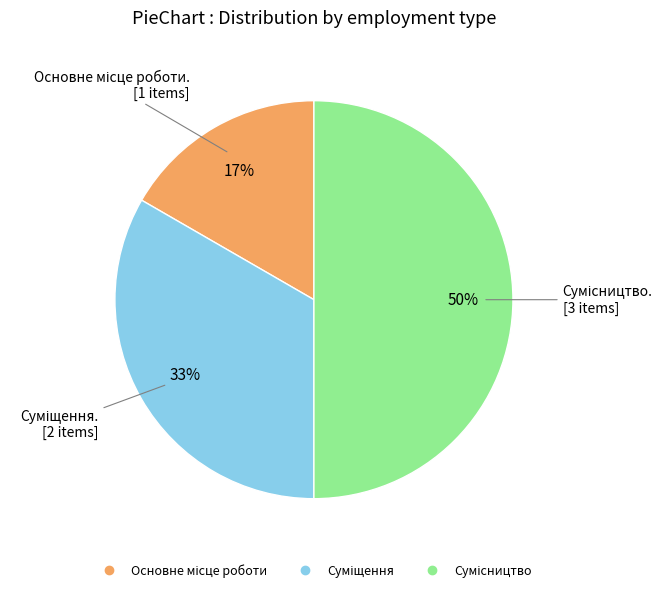

Count the number of slices in the pie.

3